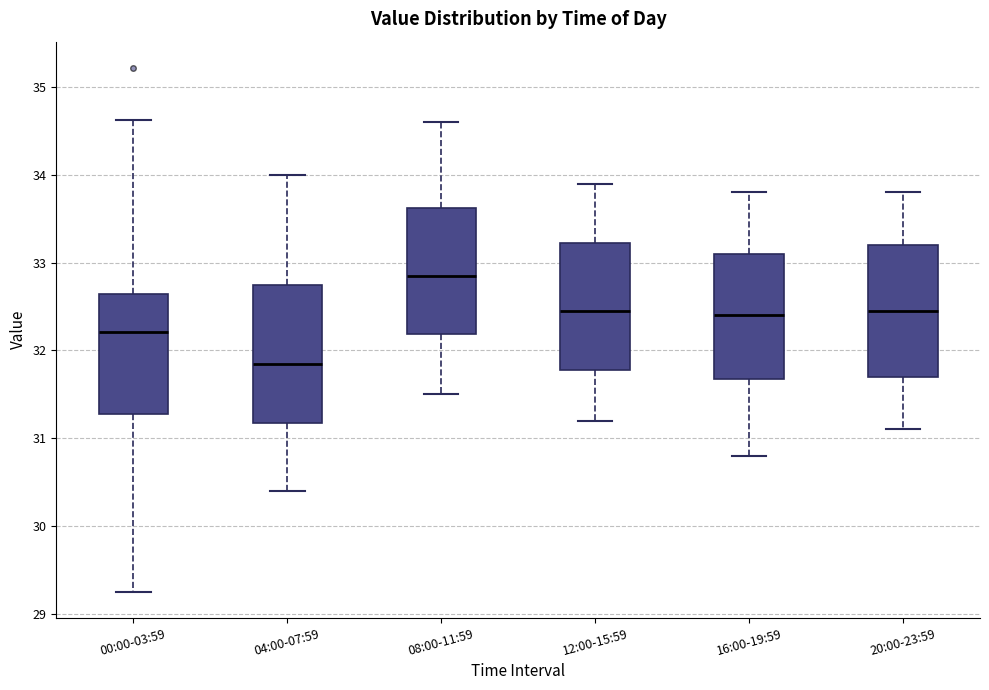

Reading left to right, read every box against the y-axis: the position of its median line, the range the box covers, and the ends of its whiskers. The values are not printed on the chart, so give them approximately, as read against the axis.

00:00-03:59: median 32.2, box 31.3 to 32.6, whiskers 29.3 to 34.6
04:00-07:59: median 31.9, box 31.2 to 32.8, whiskers 30.4 to 34.0
08:00-11:59: median 32.9, box 32.2 to 33.6, whiskers 31.5 to 34.6
12:00-15:59: median 32.5, box 31.8 to 33.2, whiskers 31.2 to 33.9
16:00-19:59: median 32.4, box 31.7 to 33.1, whiskers 30.8 to 33.8
20:00-23:59: median 32.5, box 31.7 to 33.2, whiskers 31.1 to 33.8